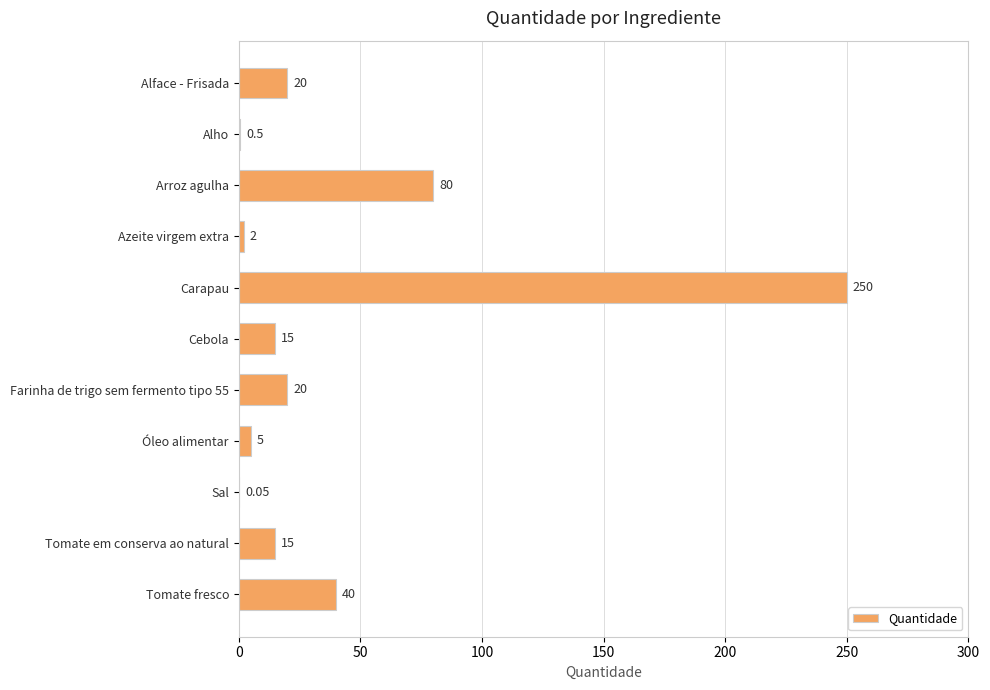

At which category does the chart reach its peak across all series?

Carapau